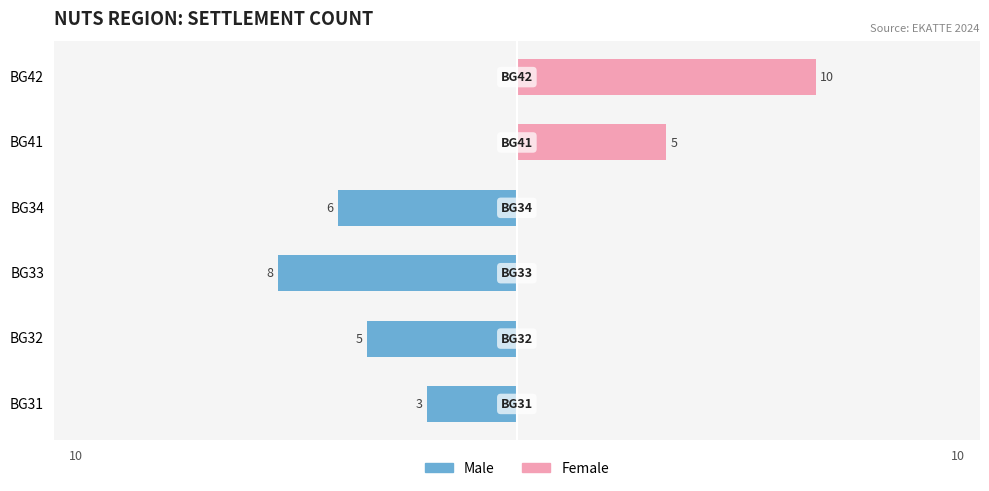

Which series has the largest range (max minus min)?

Female